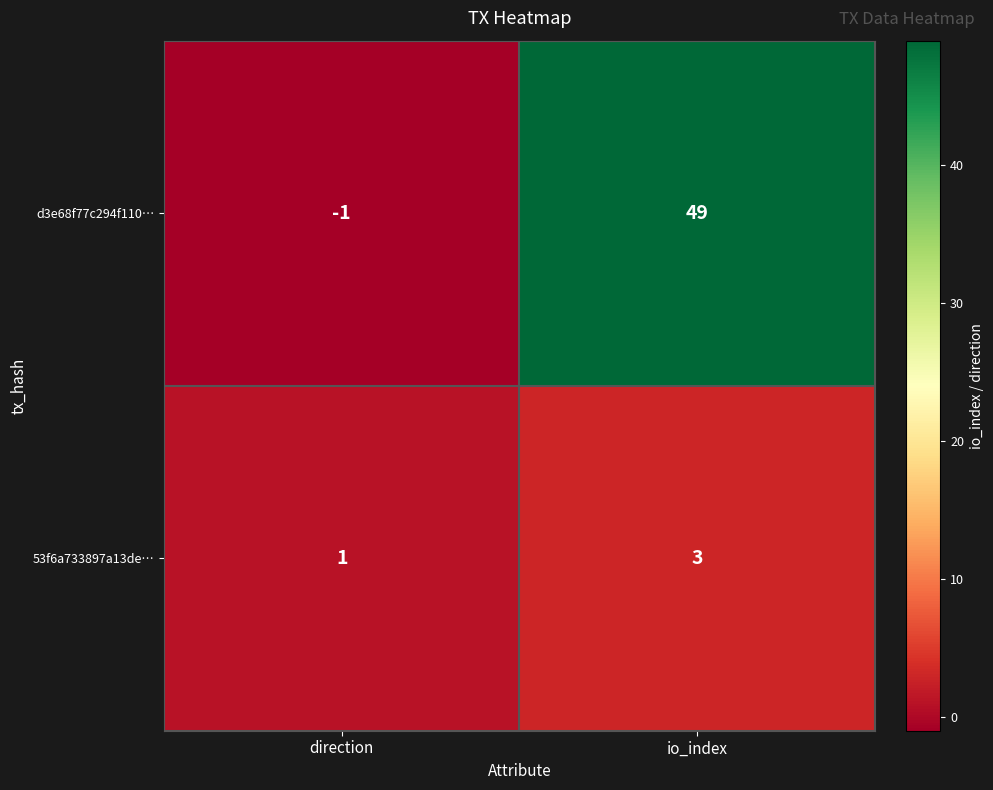

What is the average value of the d3e68f77c294f110… series?

24